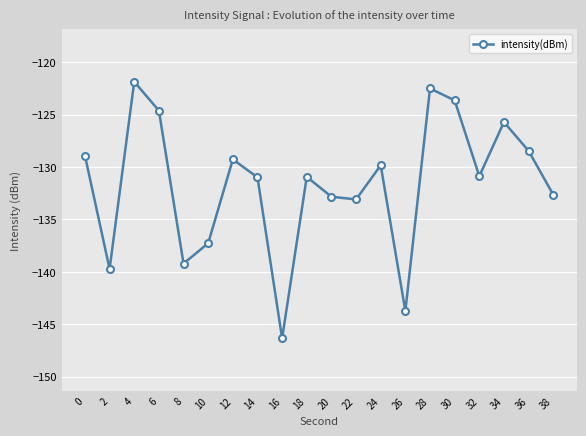

True or false: the data shows -30.1 at 12.

False